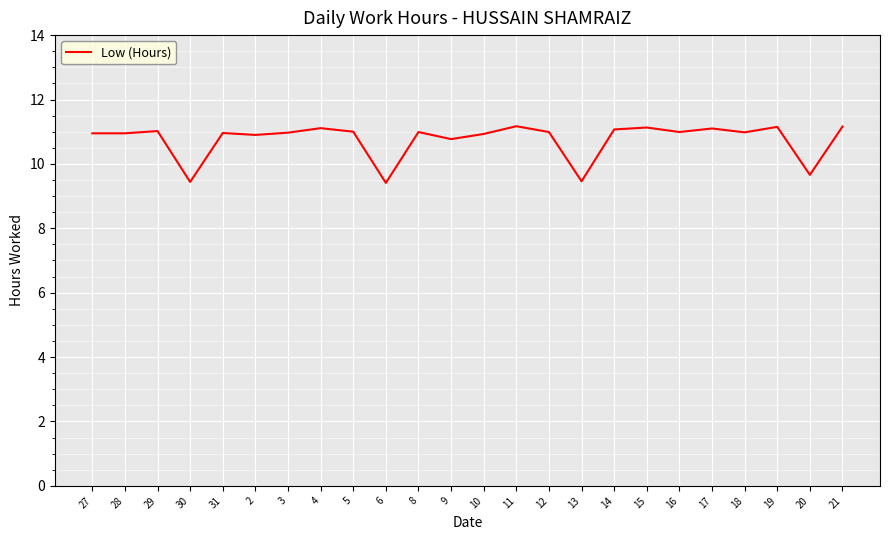

At which label does the data first exceed 10?

27